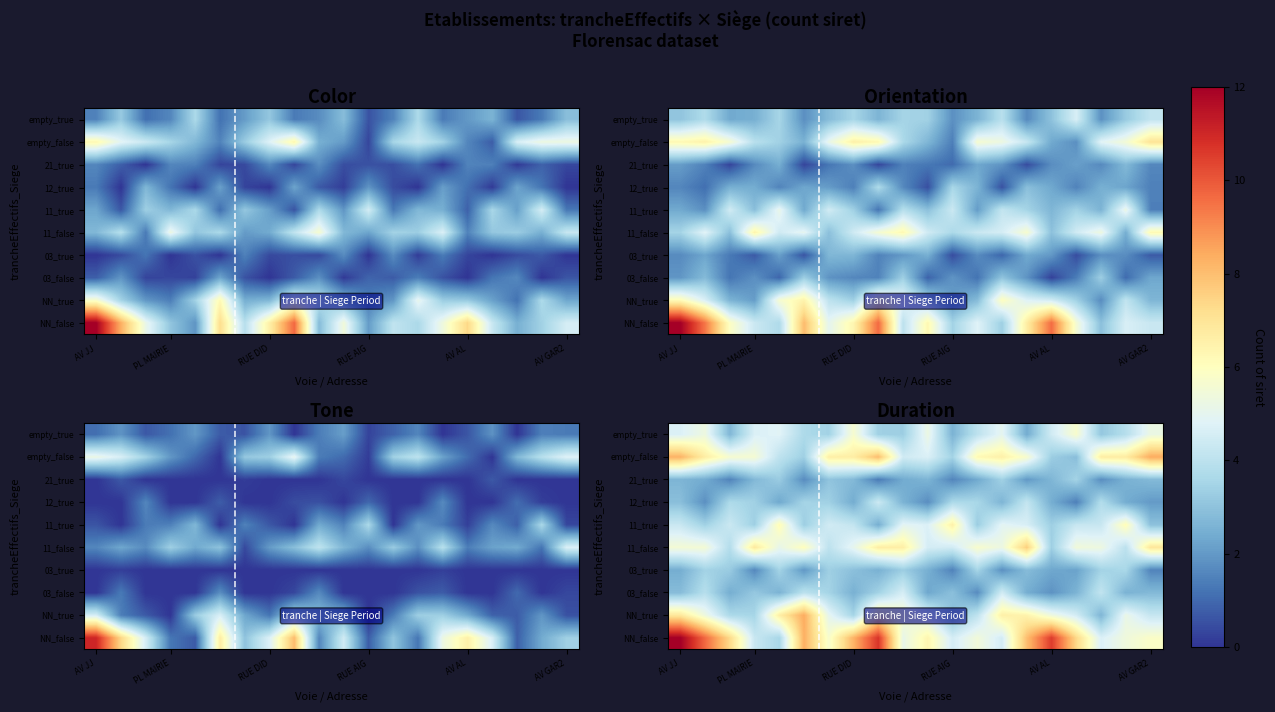

Which label corresponds to the largest value in the chart?

AV JJ